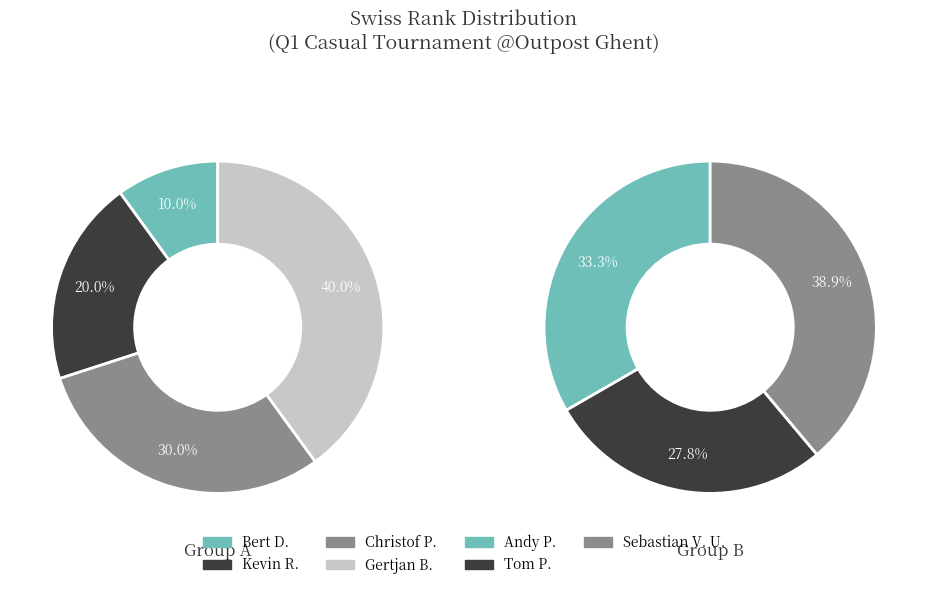

How many segments does this pie chart have?

7